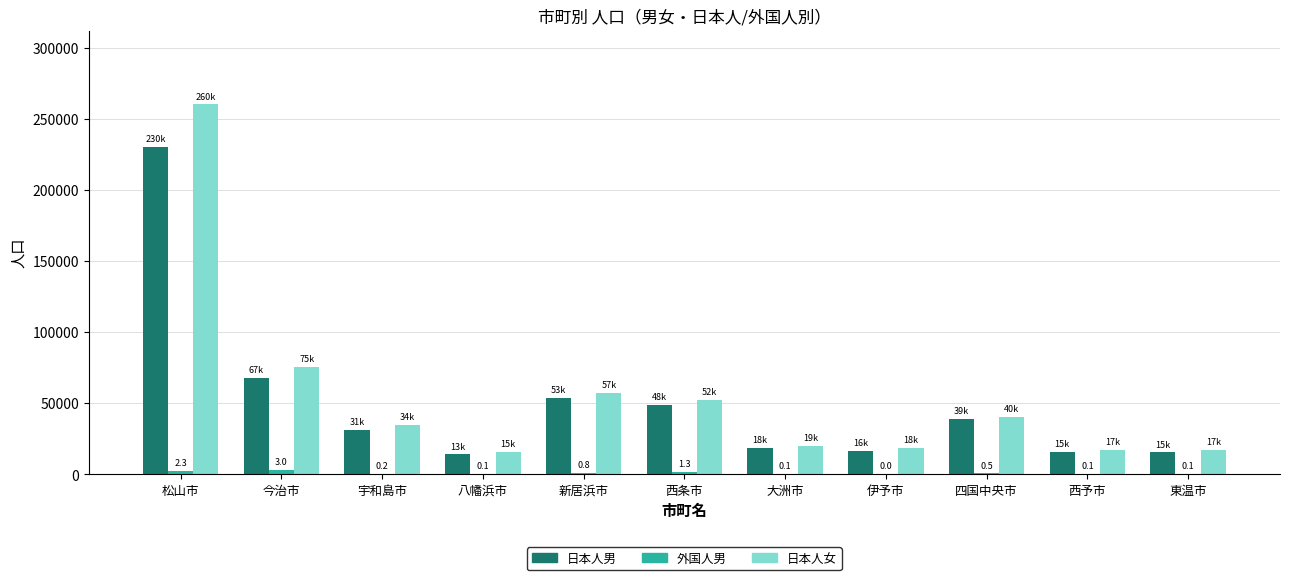

Is the value of 日本人女 at 伊予市 greater than the value of 日本人男 at 松山市?

No